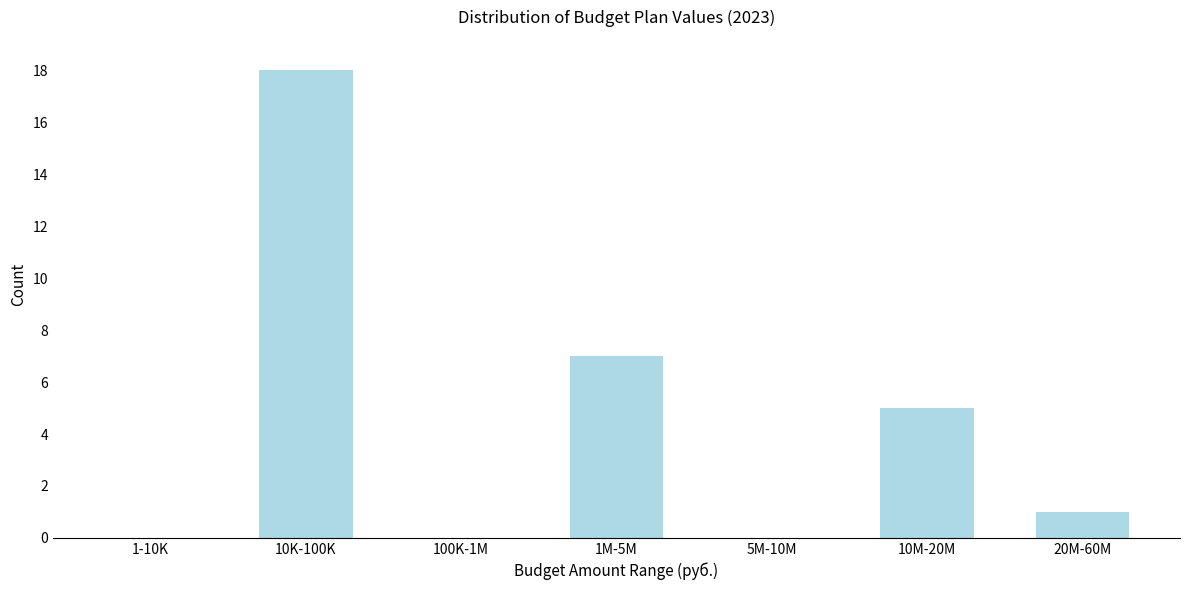

Reading left to right, what are all the values shown in this chart?

1-10K=0	10K-100K=18	100K-1M=0	1M-5M=7	5M-10M=0	10M-20M=5	20M-60M=1